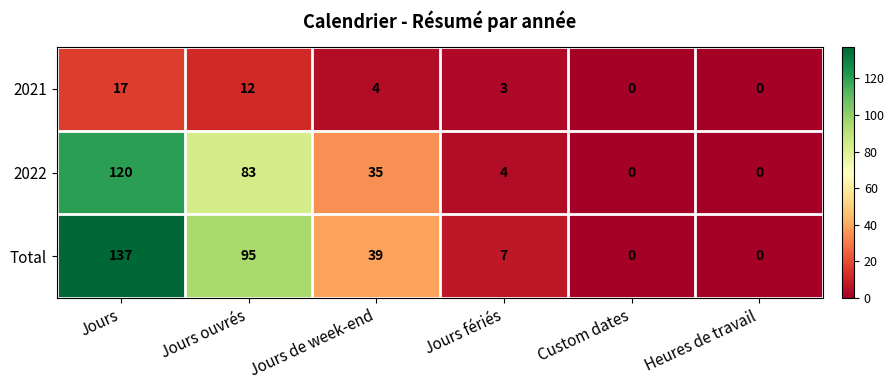

Count the number of categories in the chart.

6